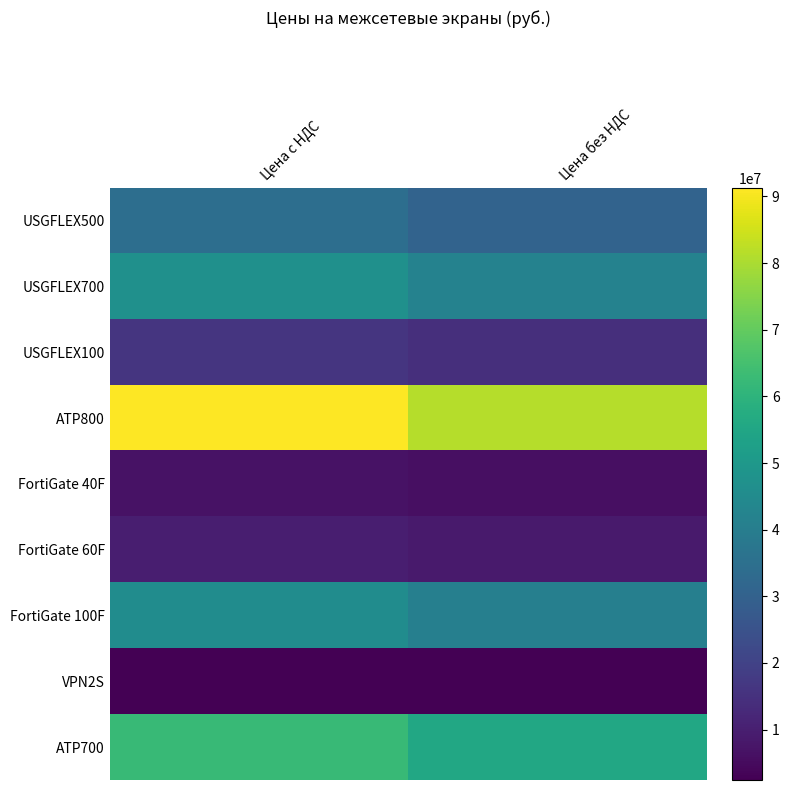

At Цена с НДС, list the series in order from smallest to largest.

VPN2S, FortiGate 40F, FortiGate 60F, USGFLEX100, USGFLEX500, FortiGate 100F, USGFLEX700, ATP700, ATP800